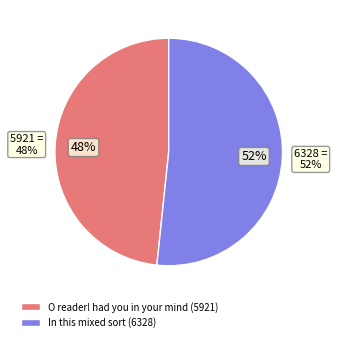

Is the sum of O reader! had you in your mind and In this mixed sort greater than half?

Yes